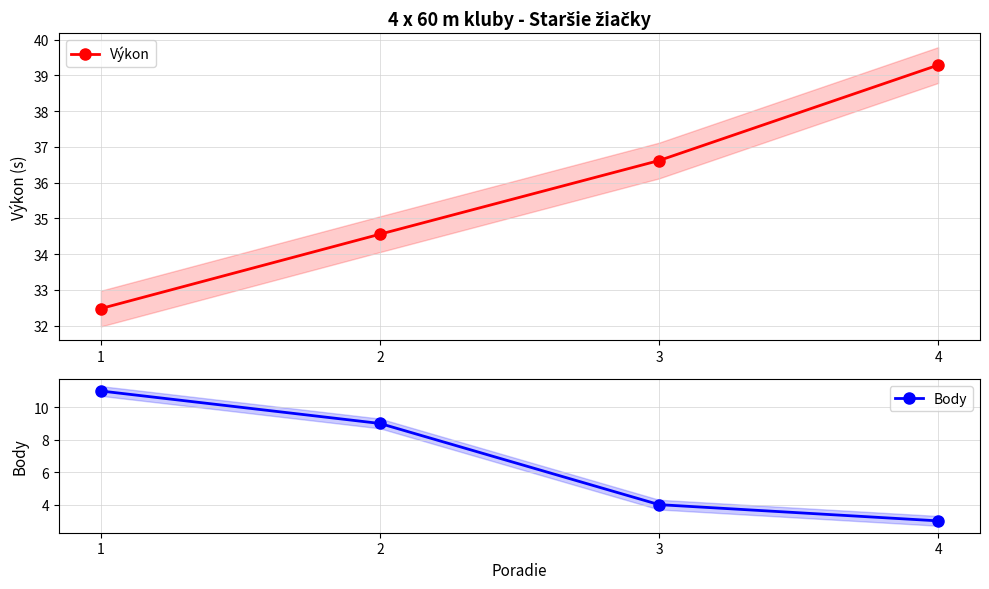

Reading left to right, transcribe all the data shown in this chart.

Výkon: 1=32.5	2=34.6	3=36.6	4=39.3
Body: 1=11.0	2=9.0	3=4.0	4=3.0